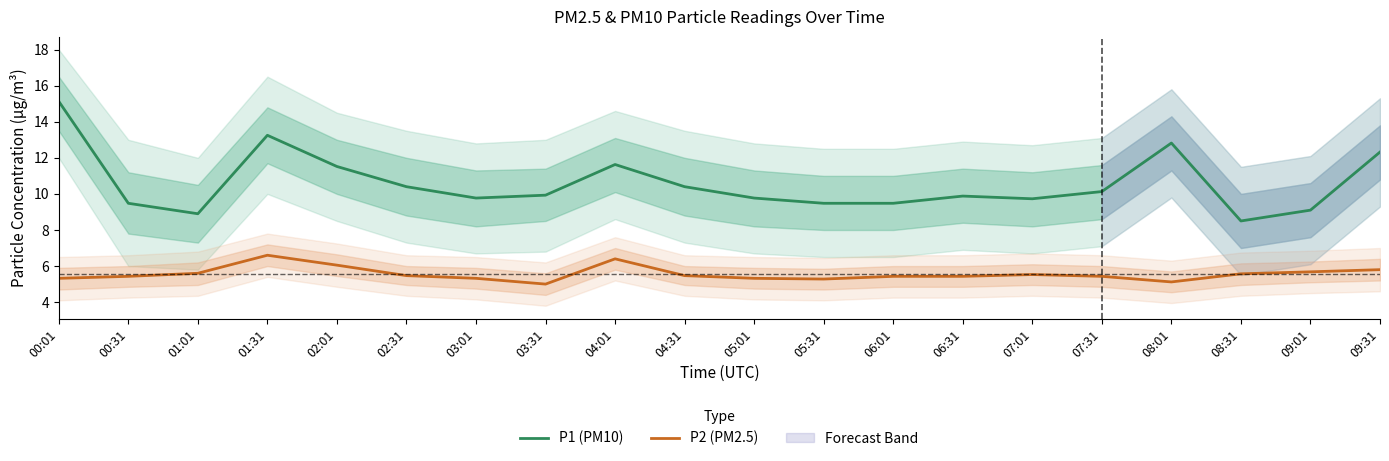

Reading left to right, extract all data points from this chart.

P1 (PM10): 00:01=15.1	00:31=9.5	01:01=8.9	01:31=13.2	02:01=11.5	02:31=10.4	03:01=9.8	03:31=9.9	04:01=11.6	04:31=10.4	05:01=9.8	05:31=9.5	06:01=9.5	06:31=9.9	07:01=9.7	07:31=10.1	08:01=12.8	08:31=8.5	09:01=9.1	09:31=12.3
P2 (PM2.5): 00:01=5.3	00:31=5.4	01:01=5.6	01:31=6.6	02:01=6.0	02:31=5.5	03:01=5.3	03:31=5.0	04:01=6.4	04:31=5.5	05:01=5.3	05:31=5.3	06:01=5.4	06:31=5.4	07:01=5.5	07:31=5.4	08:01=5.1	08:31=5.6	09:01=5.7	09:31=5.8